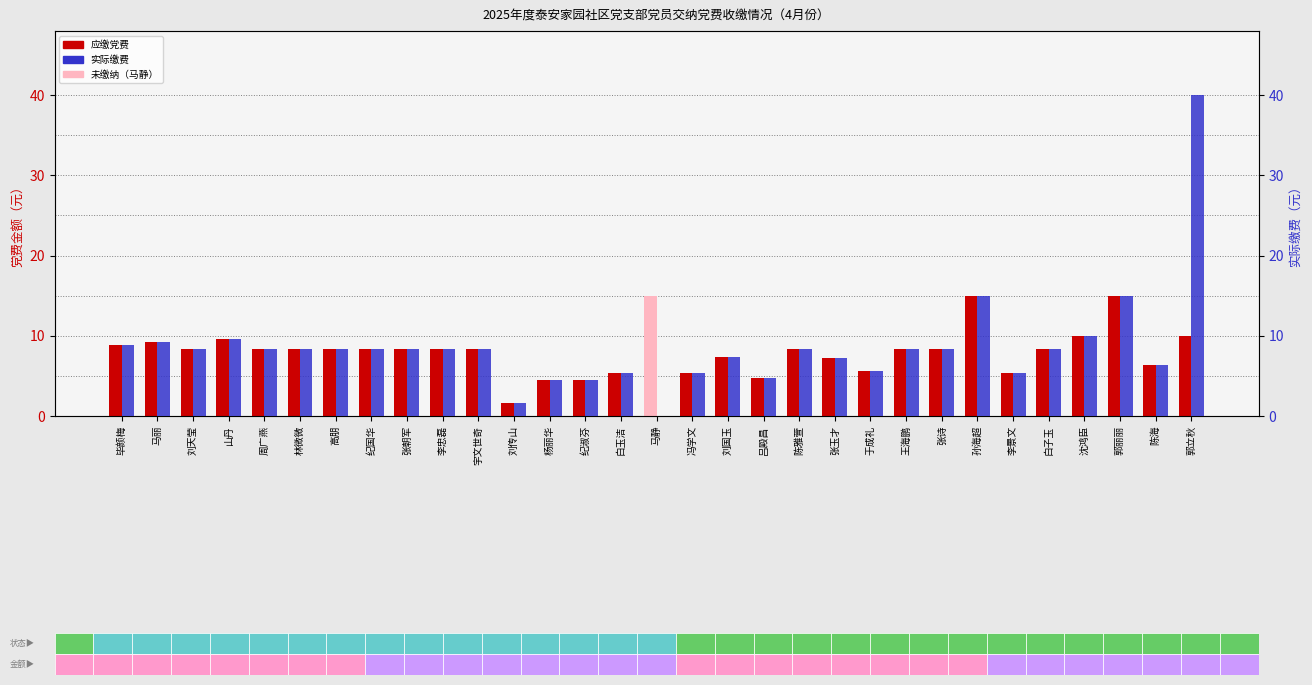

True or false: 应缴党费 has a value of 1.8 at 陈雅萱.

False